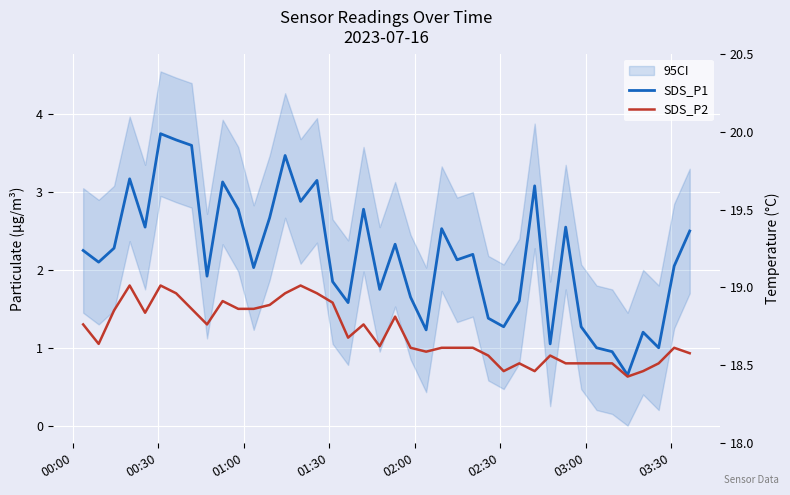

Is it true that SDS_P2 equals 1.3 at 00:00?

True